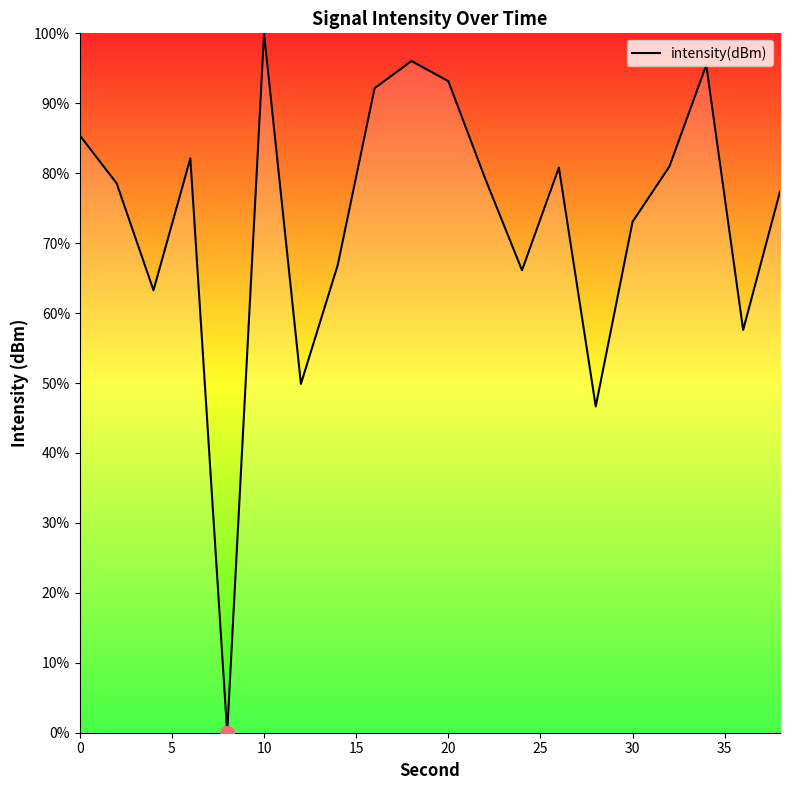

What is the difference between the maximum and minimum values?

100.0